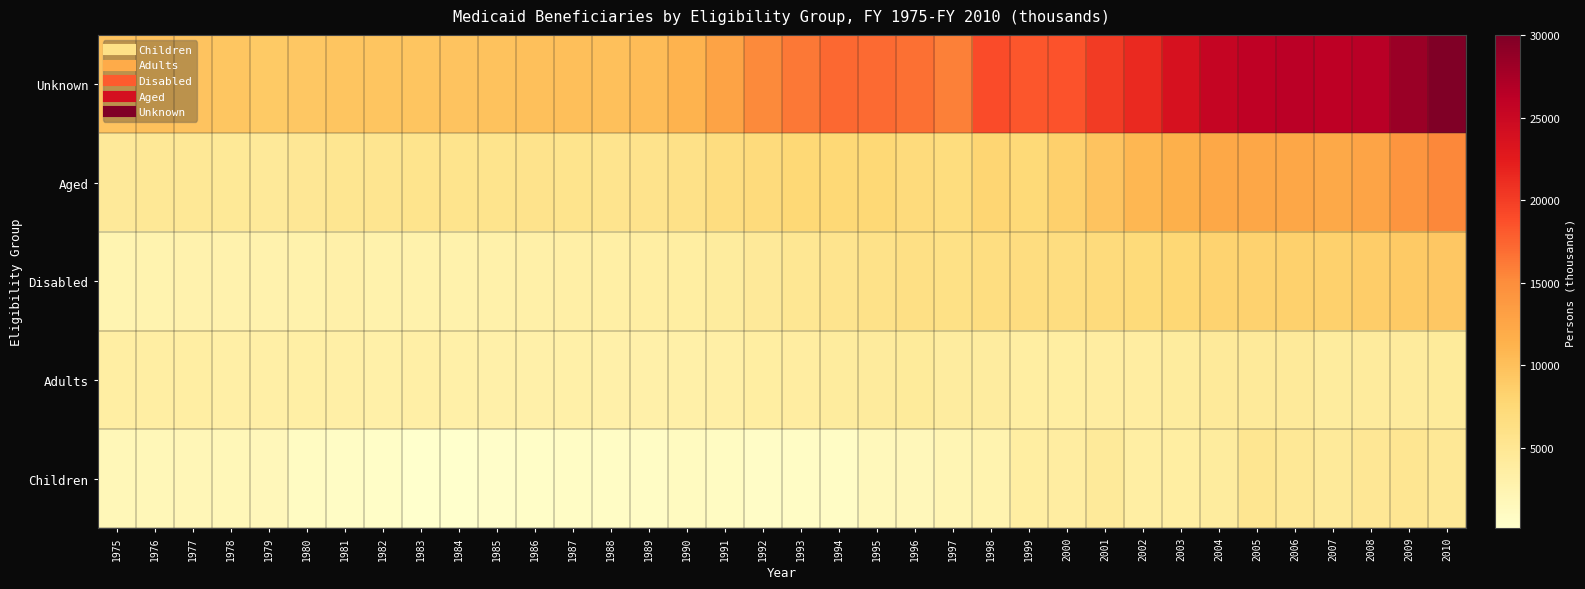

Reading right to left, what are all the values shown in this chart?

Unknown: 2010=30024	2009=28344	2008=26479	2007=26061	2006=26358	2005=25979	2004=25415	2003=23742	2002=21487	2001=20181	2000=18528	1999=18233	1998=18969	1997=15791	1996=16739	1995=17164	1994=17194	1993=16285	1992=15200	1991=12855	1990=11220	1989=10318	1988=10037	1987=10168	1986=10029	1985=9757	1984=9684	1983=9535	1982=9563	1981=9581	1980=9333	1979=9106	1978=9376	1977=9651	1976=9924	1975=9598
Aged: 2010=15368	2009=14245	2008=12739	2007=12264	2006=12495	2005=12431	2004=12325	2003=11530	2002=10847	2001=9707	2000=8538	1999=7446	1998=7895	1997=6803	1996=7127	1995=7604	1994=7586	1993=7505	1992=7040	1991=6703	1990=6010	1989=5717	1988=5503	1987=5599	1986=5647	1985=5518	1984=5600	1983=5592	1982=5356	1981=5187	1980=4877	1979=4570	1978=4643	1977=4785	1976=4773	1975=4529
Disabled: 2010=9341	2009=9031	2008=8685	2007=8423	2006=8334	2005=8205	2004=8123	2003=7664	2002=7182	2001=7114	2000=6688	1999=6690	1998=6637	1997=6129	1996=6221	1995=5858	1994=5458	1993=5016	1992=4487	1991=4033	1990=3718	1989=3590	1988=3487	1987=3381	1986=3182	1985=3012	1984=2913	1983=2921	1982=2891	1981=3079	1980=2911	1979=2753	1978=2718	1977=2802	1976=2669	1975=2464
Adults: 2010=4289	2009=4195	2008=4147	2007=4044	2006=4374	2005=4395	2004=4349	2003=4041	2002=3789	2001=3812	2000=3640	1999=3698	1998=3964	1997=3955	1996=4285	1995=4119	1994=4035	1993=3863	1992=3749	1991=3341	1990=3202	1989=3132	1988=3159	1987=3224	1986=3140	1985=3061	1984=3238	1983=3372	1982=3240	1981=3367	1980=3440	1979=3364	1978=3376	1977=3636	1976=3612	1975=3615
Children: 2010=4709	2009=5066	2008=4912	2007=4418	2006=4703	2005=5266	2004=4037	2003=3739	2002=3534	2001=4349	2000=3817	1999=3682	1998=2631	1997=2195	1996=1746	1995=1537	1994=780	1993=763	1992=674	1991=1035	1990=1105	1989=754	1988=721	1987=737	1986=517	1985=466	1984=172	1983=134	1982=553	1981=766	1980=1044	1979=1727	1978=1852	1977=1958	1976=1837	1975=1801